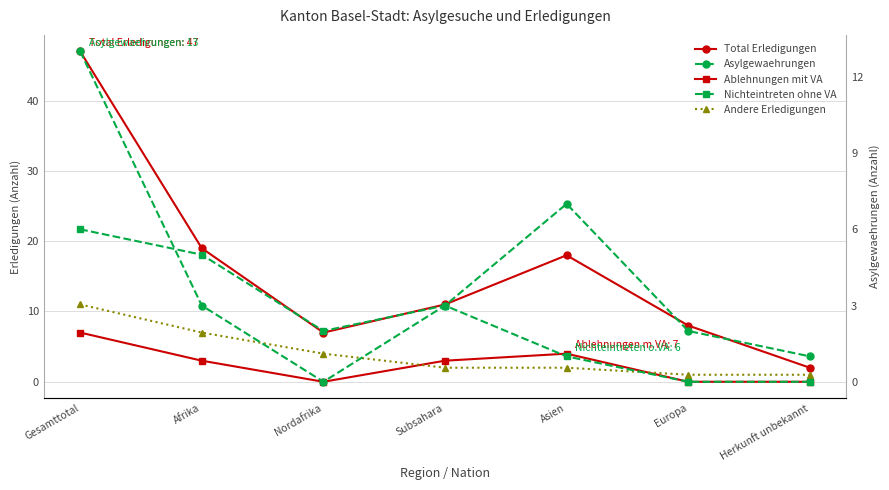

What is the maximum value shown in the chart?

47